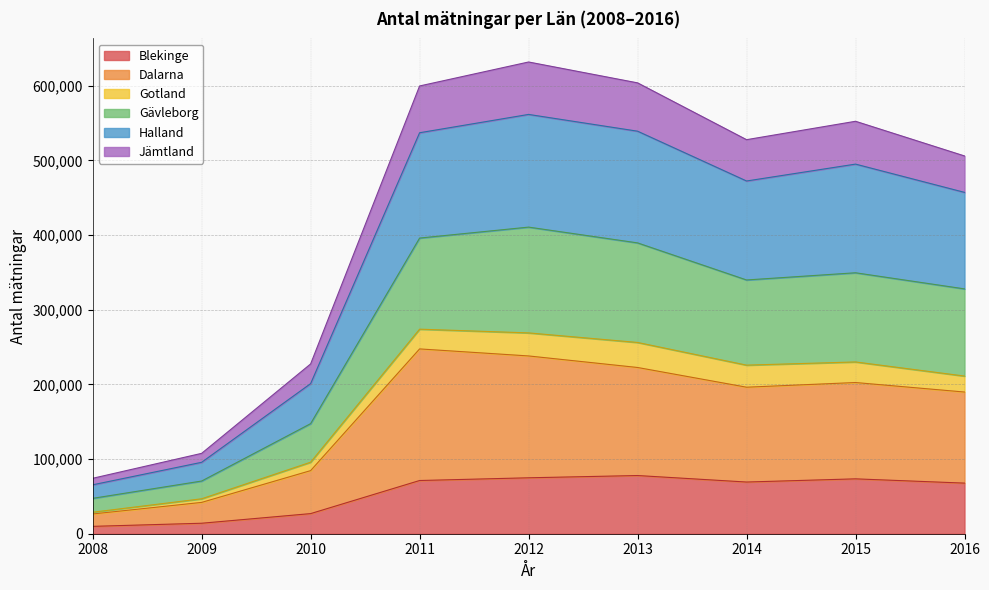

Rank the categories by Jämtland value from lowest to highest.

2008, 2009, 2010, 2016, 2014, 2015, 2013, 2011, 2012